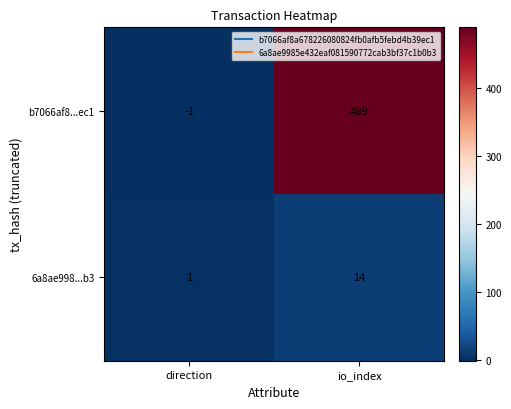

Which series has the largest range (max minus min)?

b7066af8...ec1